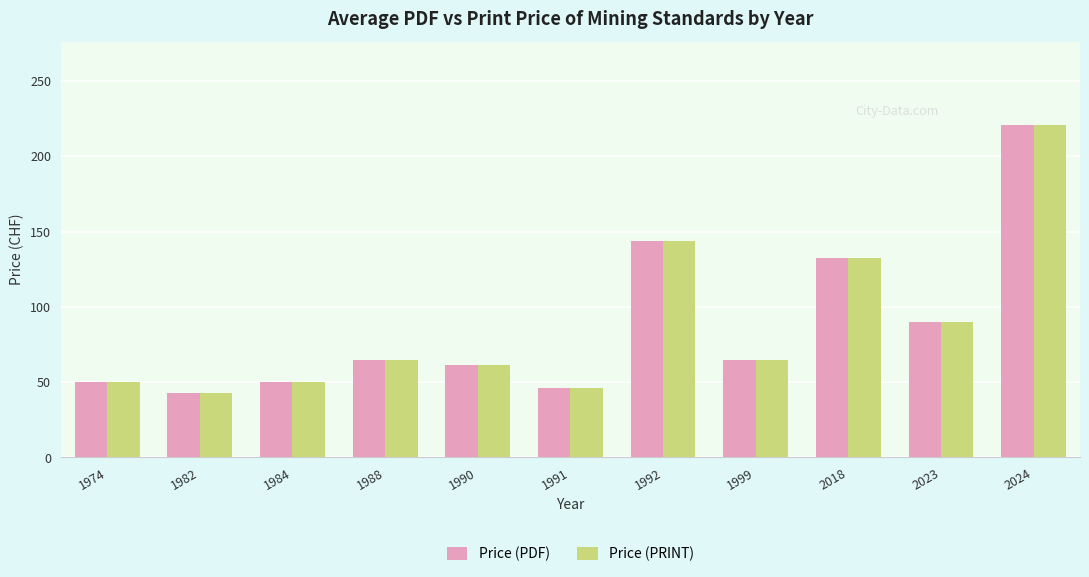

At which category does the chart reach its peak across all series?

2024